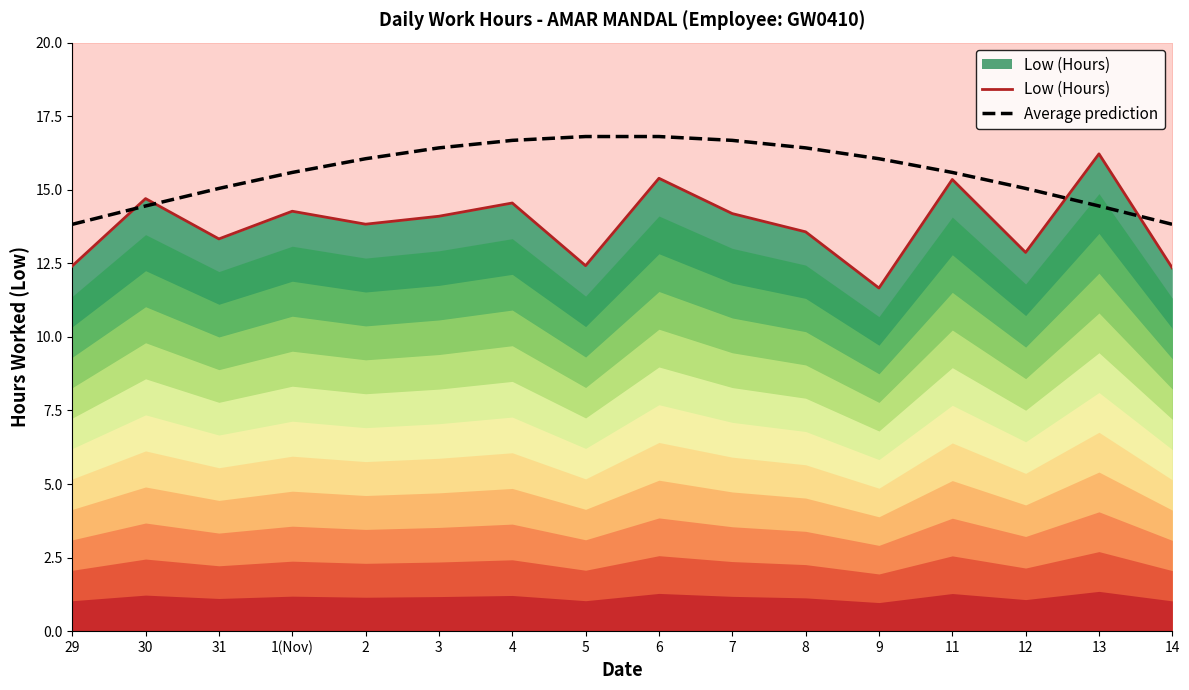

What is the sum of all Low (Hours) values?

221.2